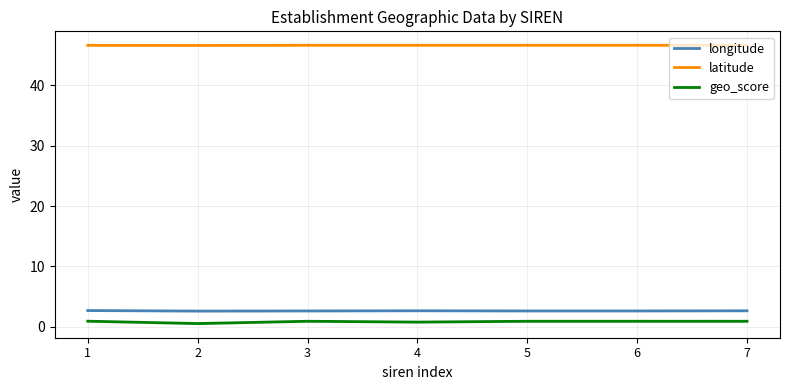

Read the geo_score value at 5.

0.9